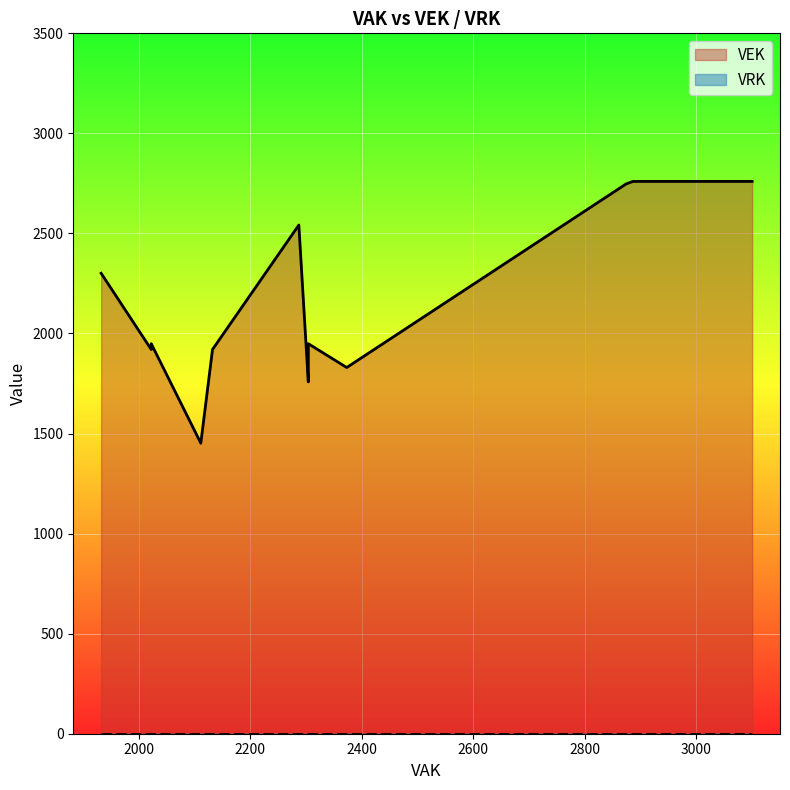

How many data points does each series have?

27